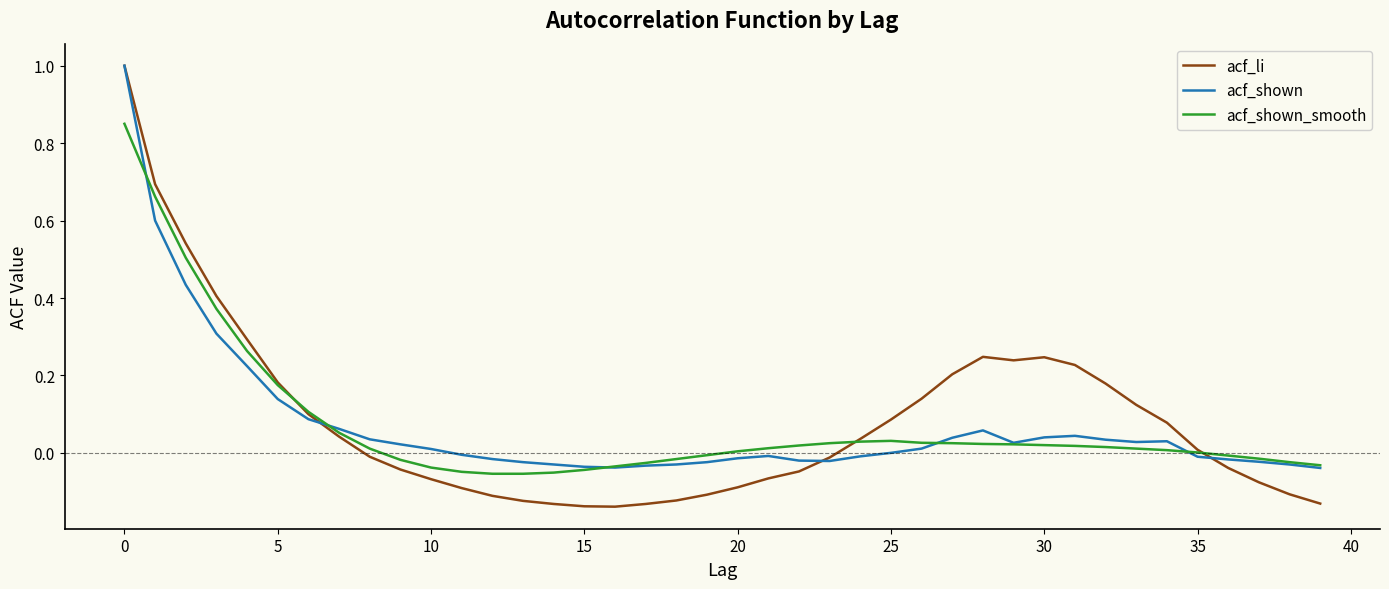

Which series has the largest range (max minus min)?

acf_li